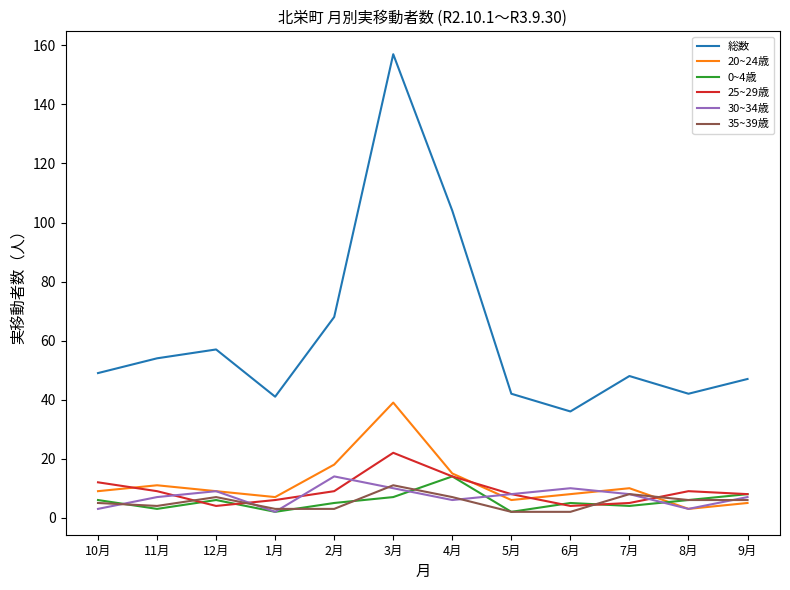

What is the difference between the 20~24歳 values at 3月 and 7月?

29